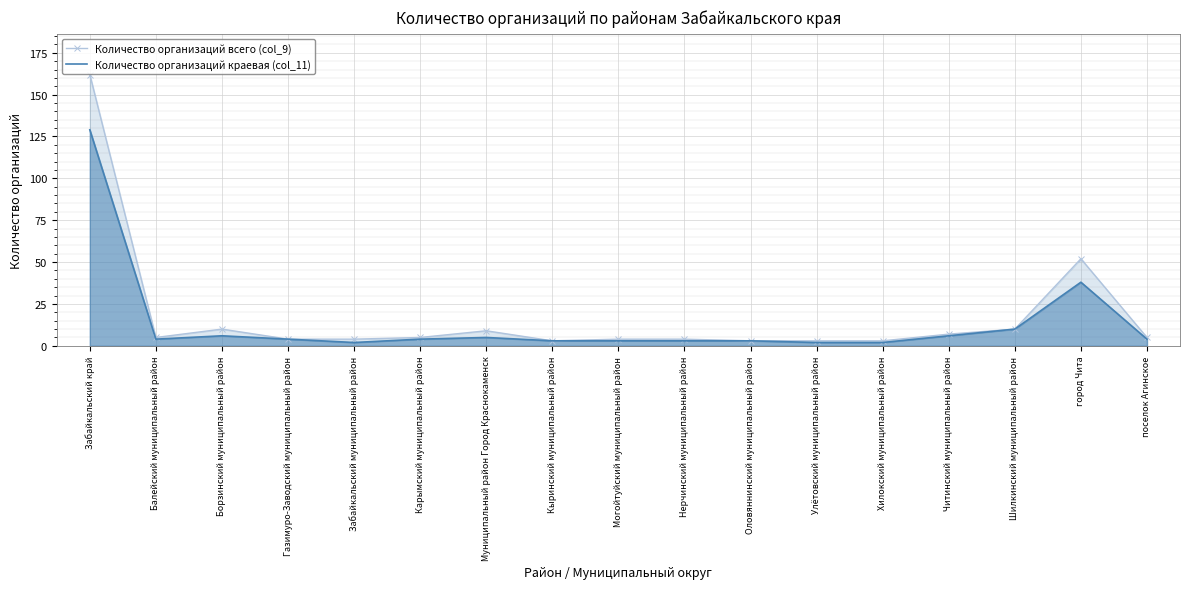

Reading left to right, list all the values displayed in this chart.

Количество организаций всего (col_9): 162	5	10	4	4	5	9	3	4	4	3	3	3	7	10	52	5
Количество организаций краевая (col_11): 129	4	6	4	2	4	5	3	3	3	3	2	2	6	10	38	4